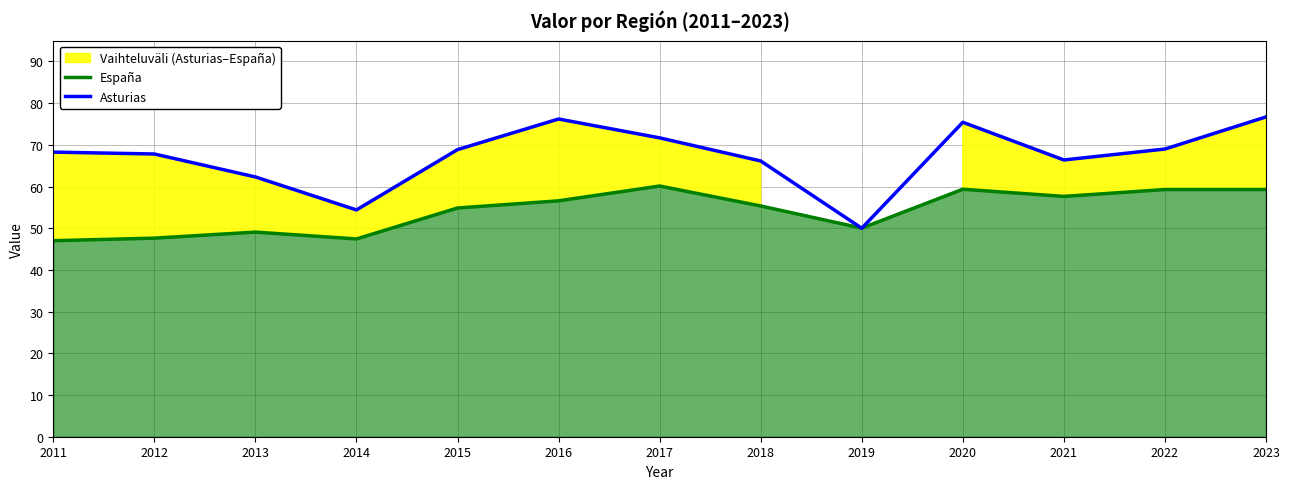

What is the lowest value of the Asturias series?

50.0